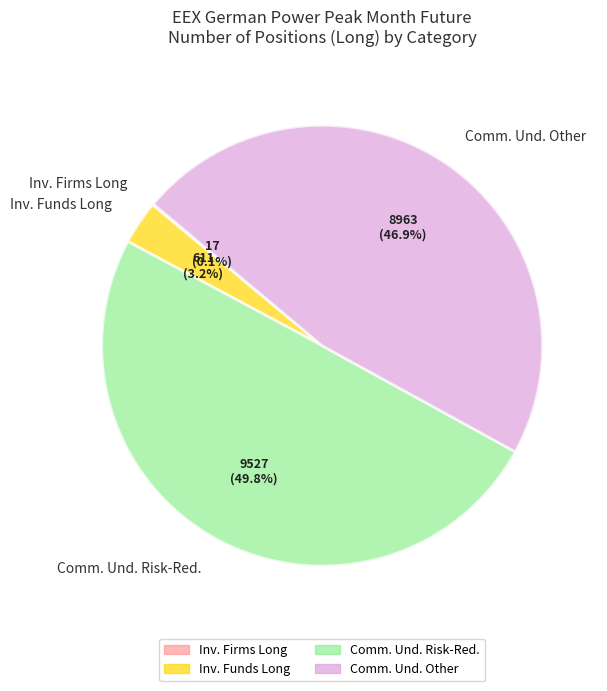

Which has a higher value, Inv. Funds Long or Comm. Und. Other?

Comm. Und. Other